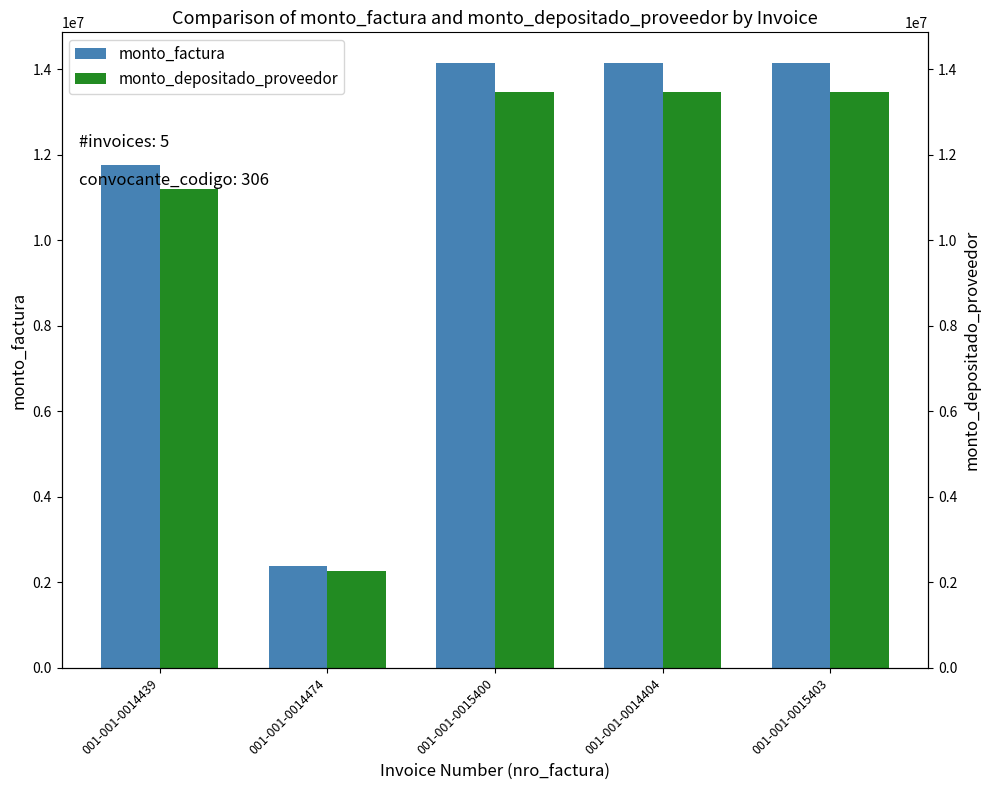

Reading left to right, list all the values displayed in this chart.

monto_factura: 001-001-0014439=11765600	001-001-0014474=2385000	001-001-0015400=14150600	001-001-0014404=14150600	001-001-0015403=14150600
monto_depositado_proveedor: 001-001-0014439=11188872	001-001-0014474=2268092	001-001-0015400=13456963	001-001-0014404=13456963	001-001-0015403=13456963